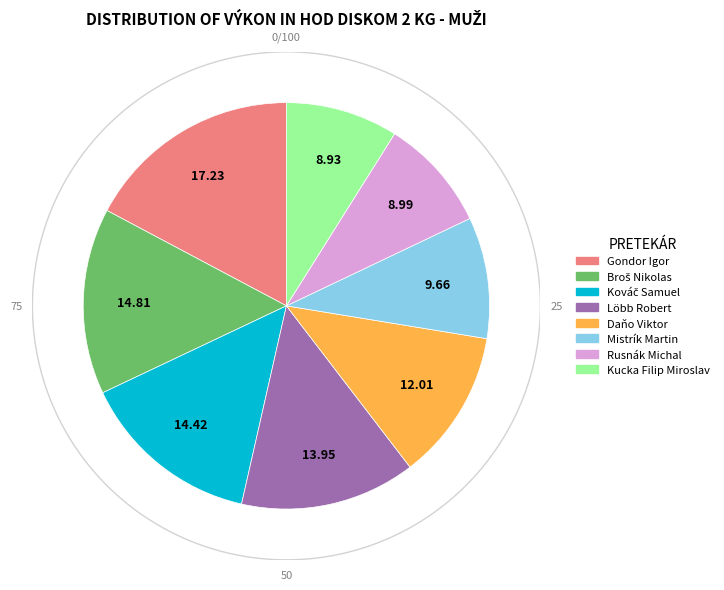

Is Daňo Viktor the majority of the pie?

No